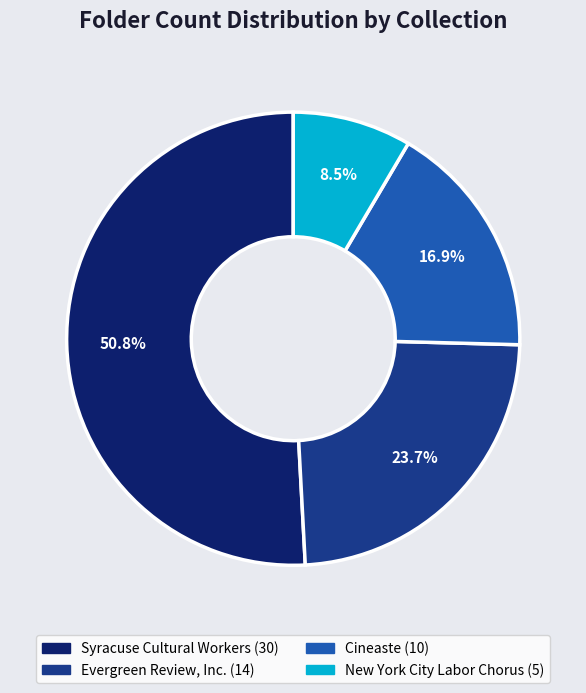

How many segments does this pie chart have?

4